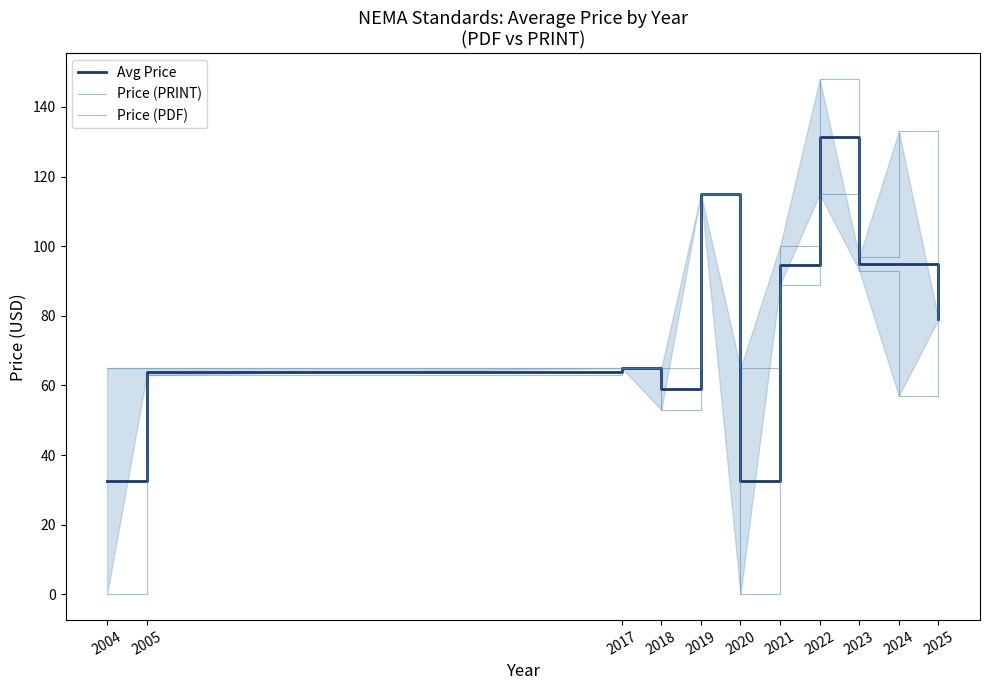

At how many categories does at least one series exceed 142?

1